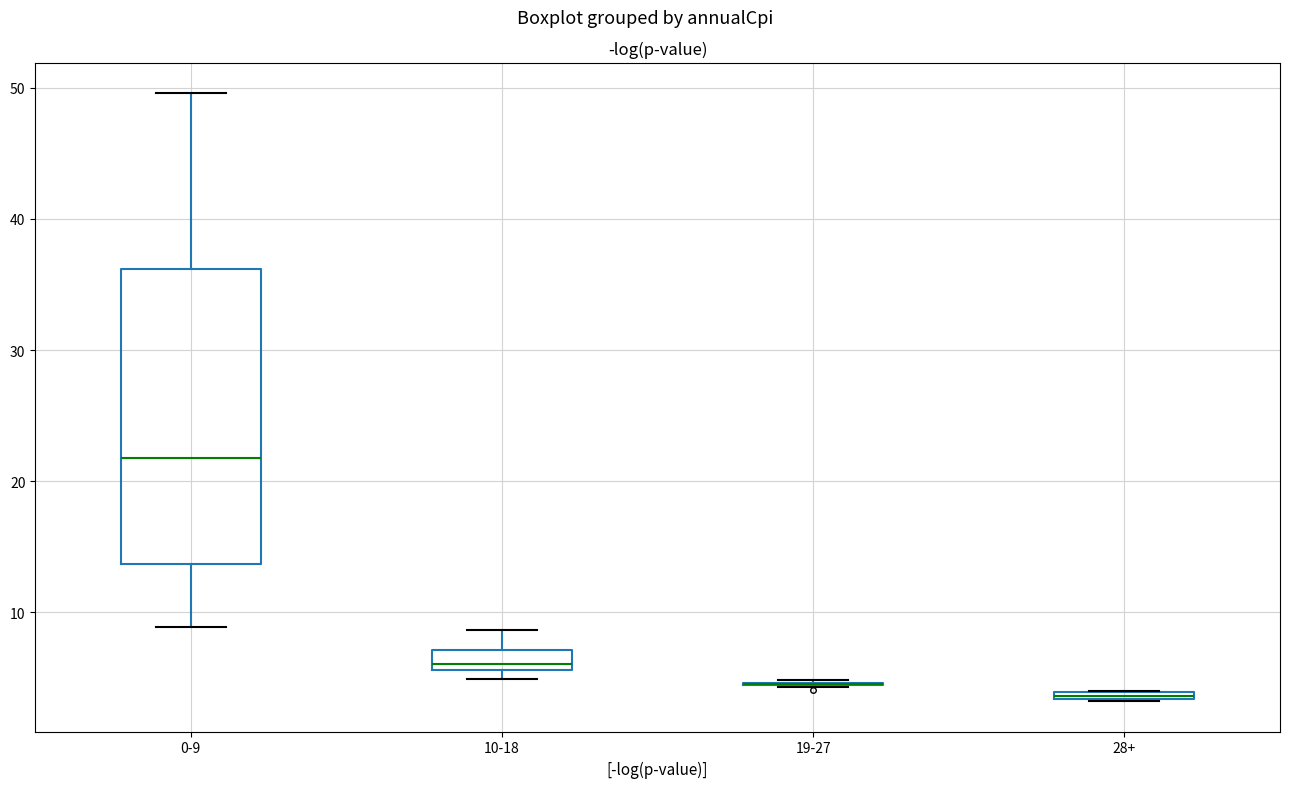

Which box is the tallest, from its lower edge to its upper edge?

0-9